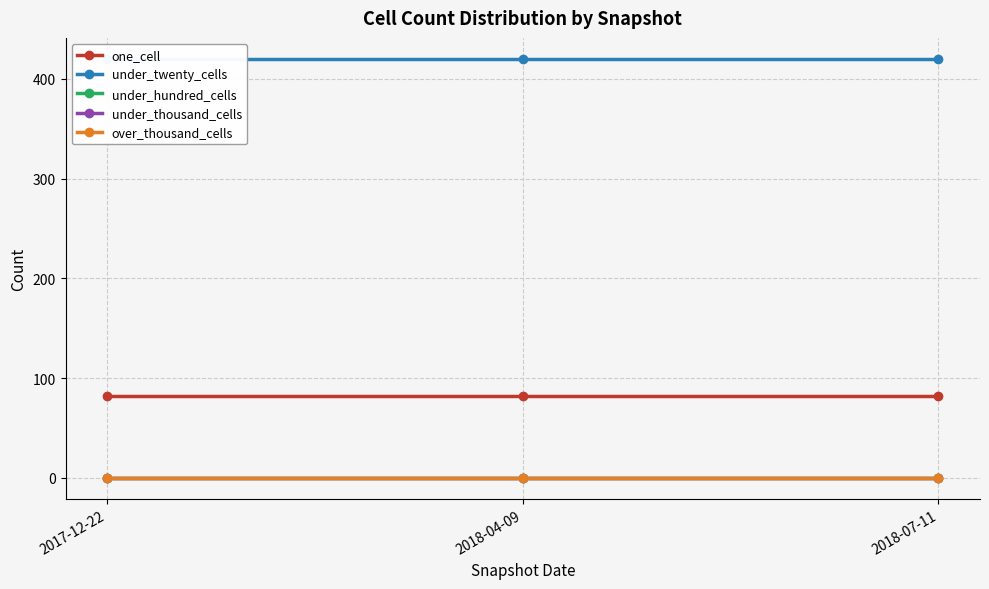

What are all the series names shown in the legend?

one_cell, under_twenty_cells, under_hundred_cells, under_thousand_cells, over_thousand_cells